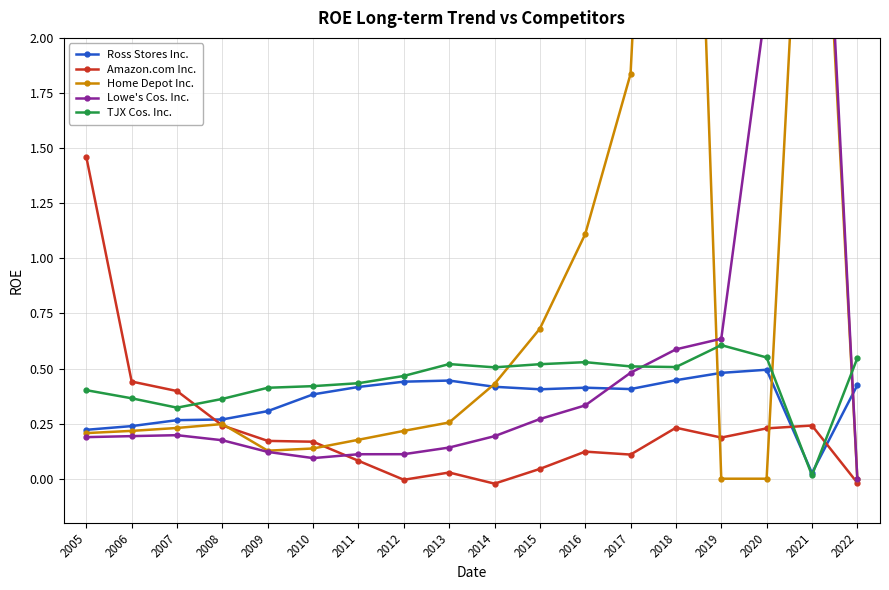

How many times do Home Depot Inc. and Lowe's Cos. Inc. cross each other?

1